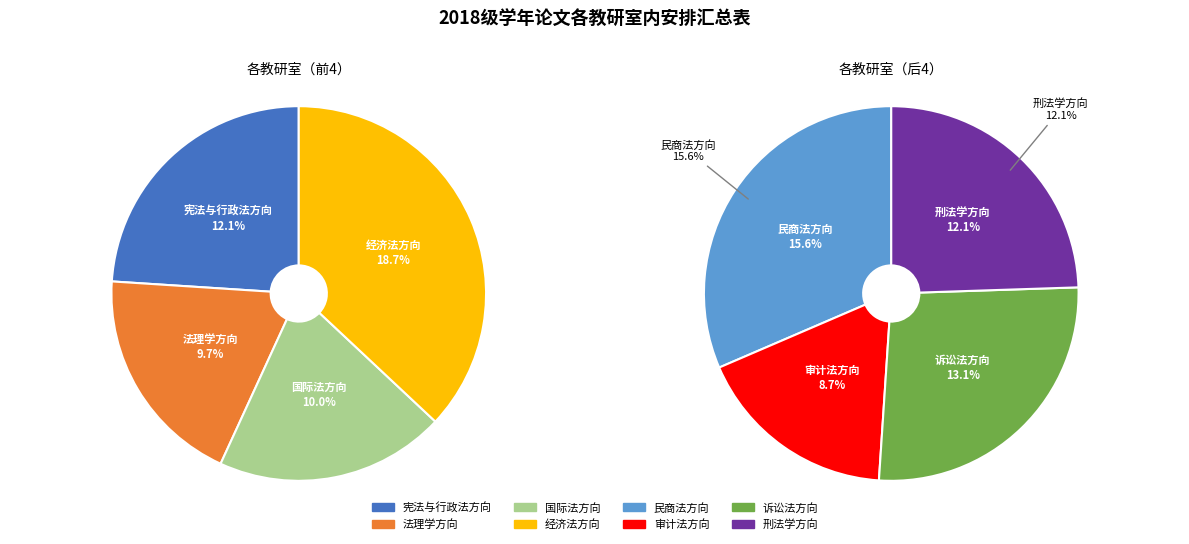

Approximately how many times larger is the value at 法理学方向 compared to 审计法方向?

1.1